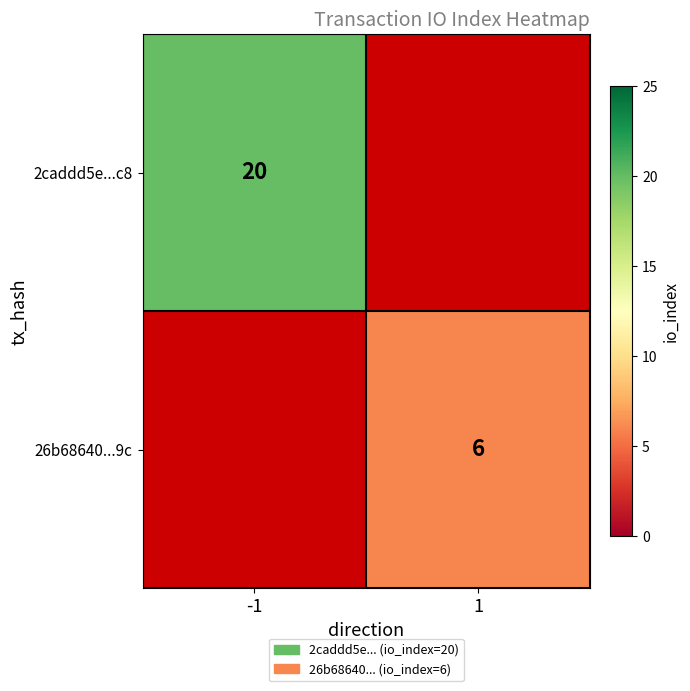

Is it true that 2caddd5e...c8 equals 20 at -1?

True